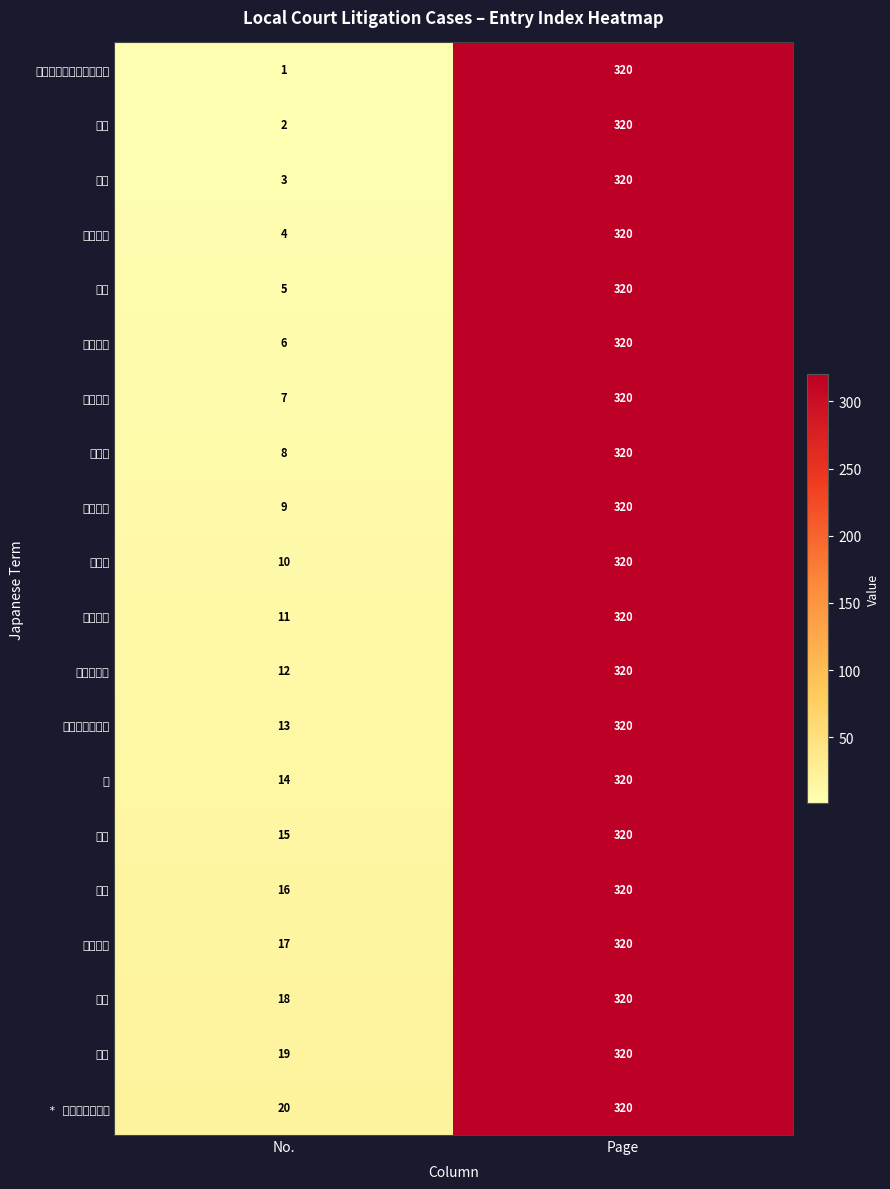

Rank the categories by 内地 value from lowest to highest.

No., Page